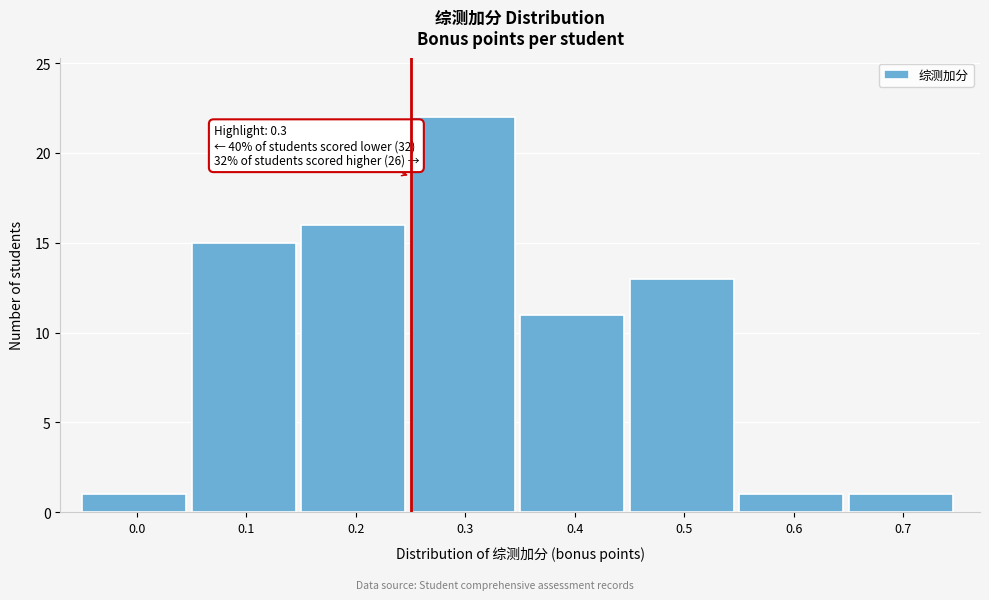

Reading left to right, extract all data points from this chart.

1	15	16	22	11	13	1	1